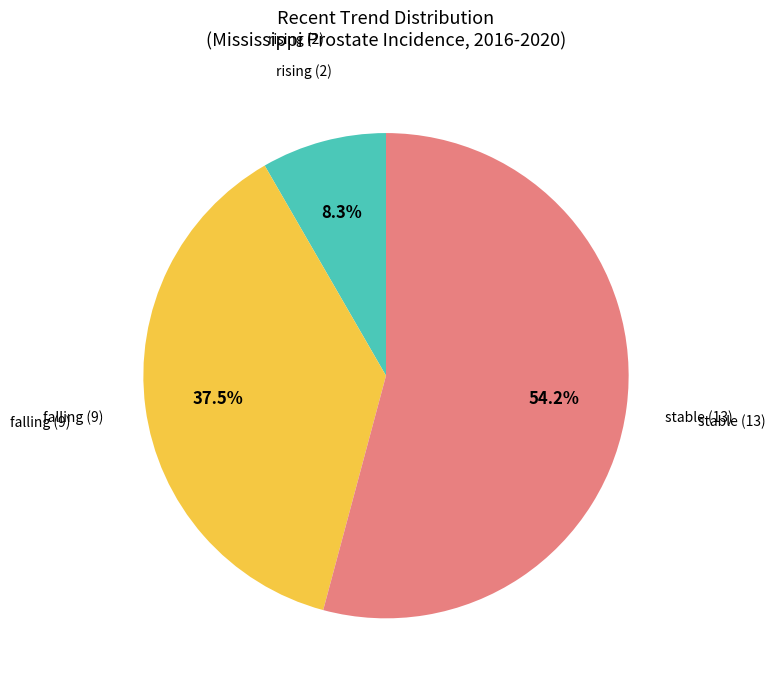

Is there a majority slice in this chart?

Yes